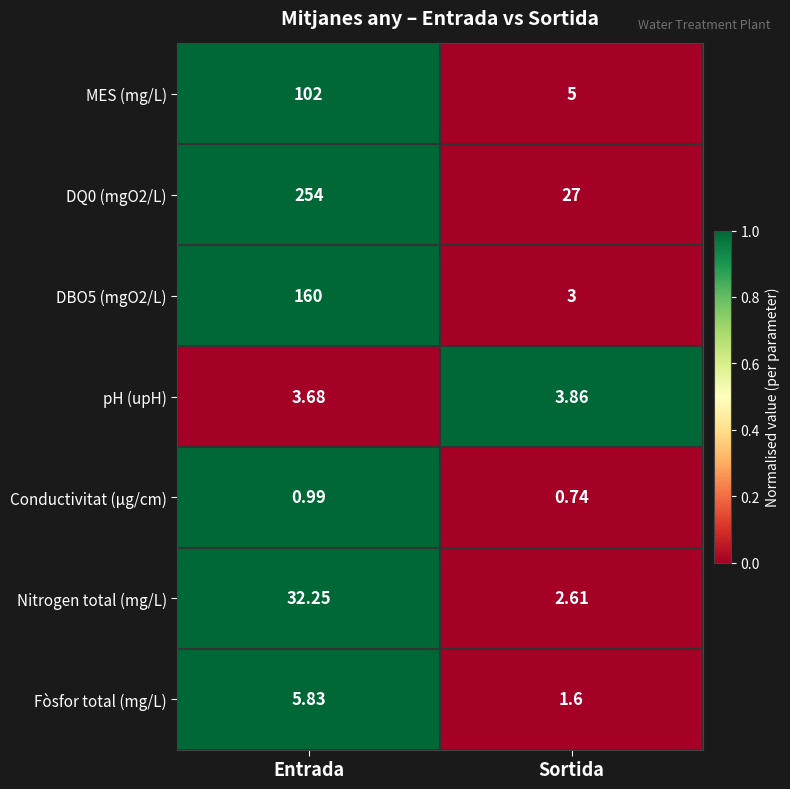

List the labels in order of DBO5 (mgO2/L) value, smallest first.

Sortida, Entrada